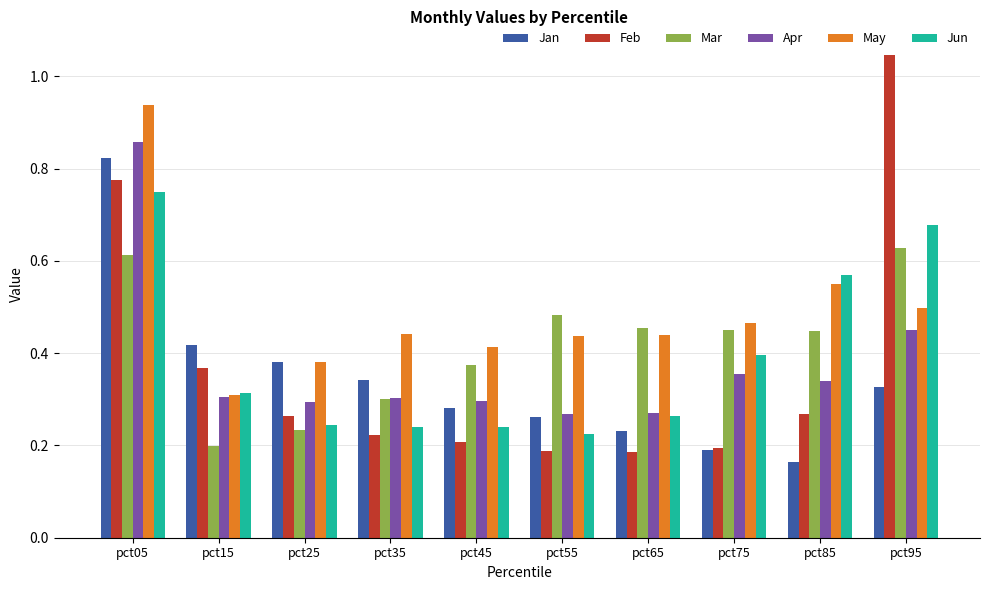

What is the sum of all Mar values?

4.2